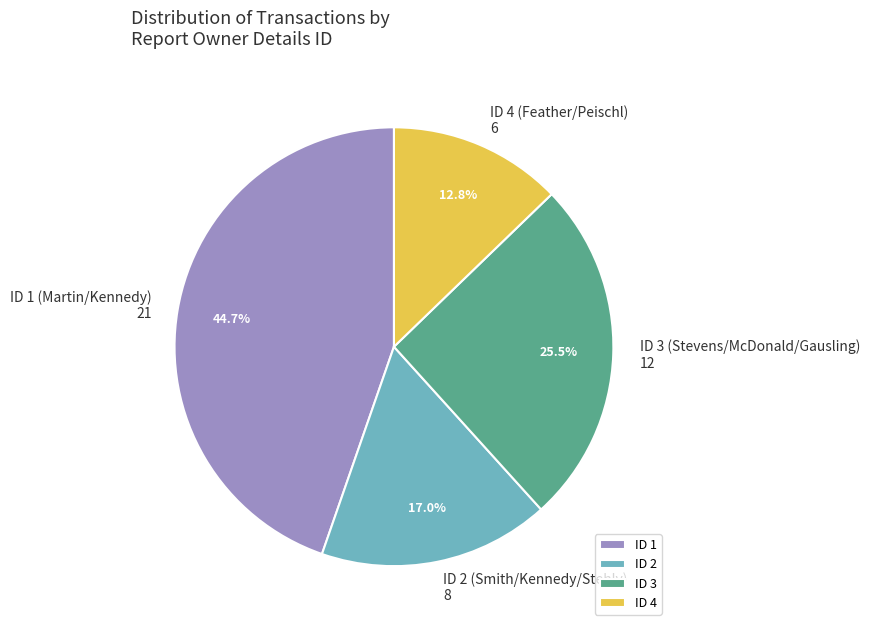

Rank the categories by value from highest to lowest.

ID 1, ID 3, ID 2, ID 4